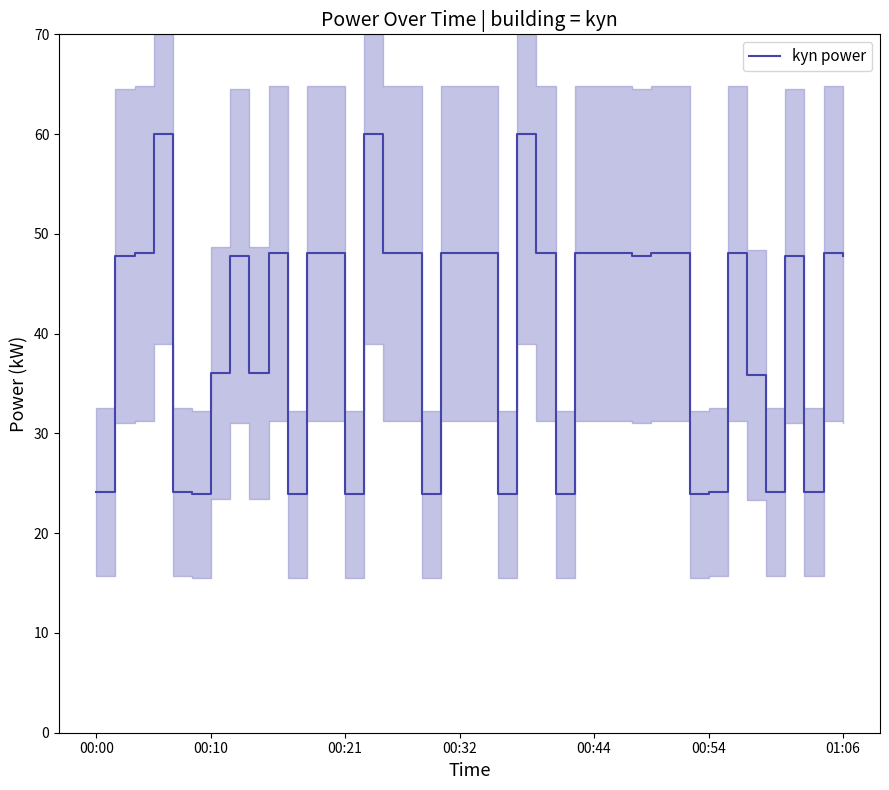

The chart shows a value of 60.0 at 14. True or false?

True